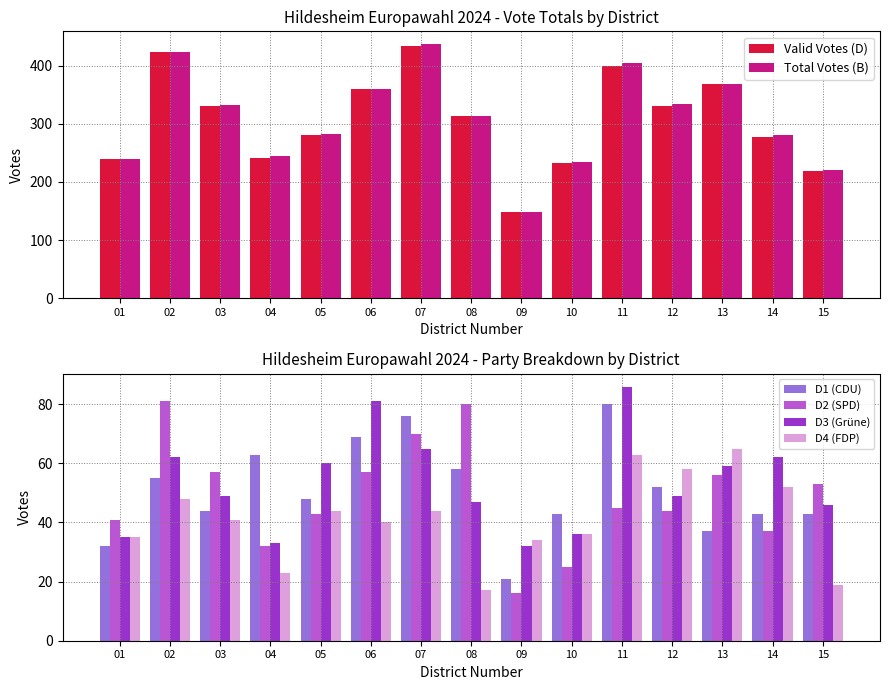

How many bars are there in each group?

6